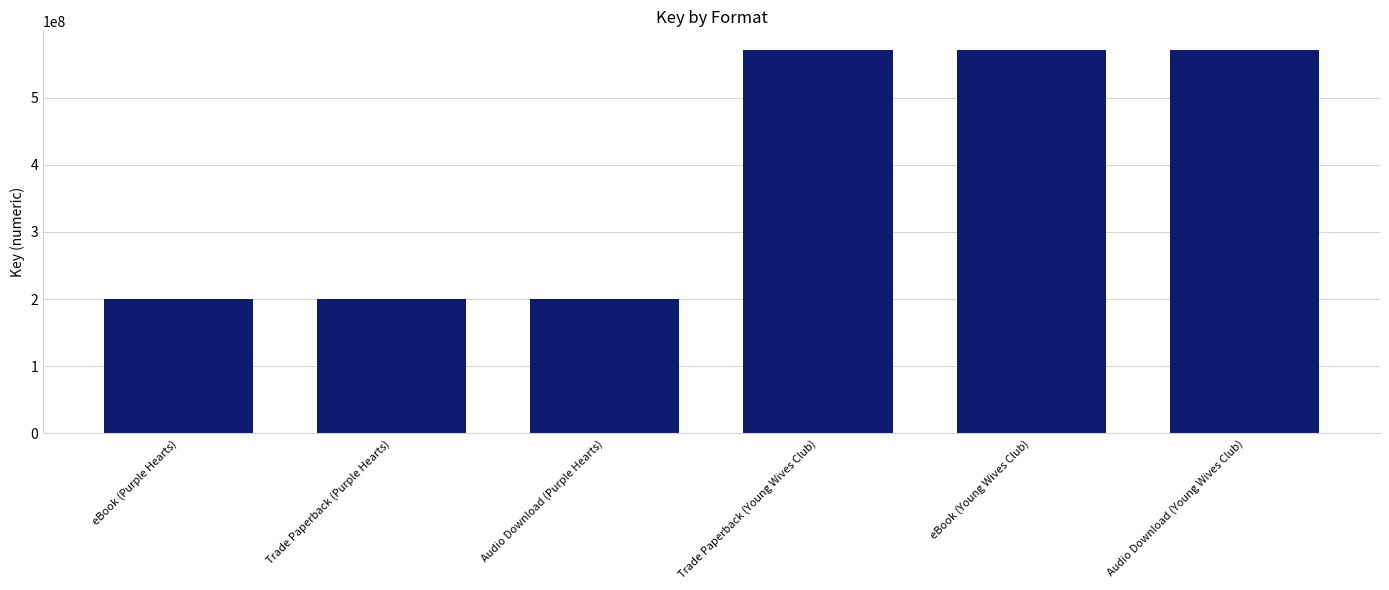

What is the label of the 1st bar from the left?

eBook (Purple Hearts)